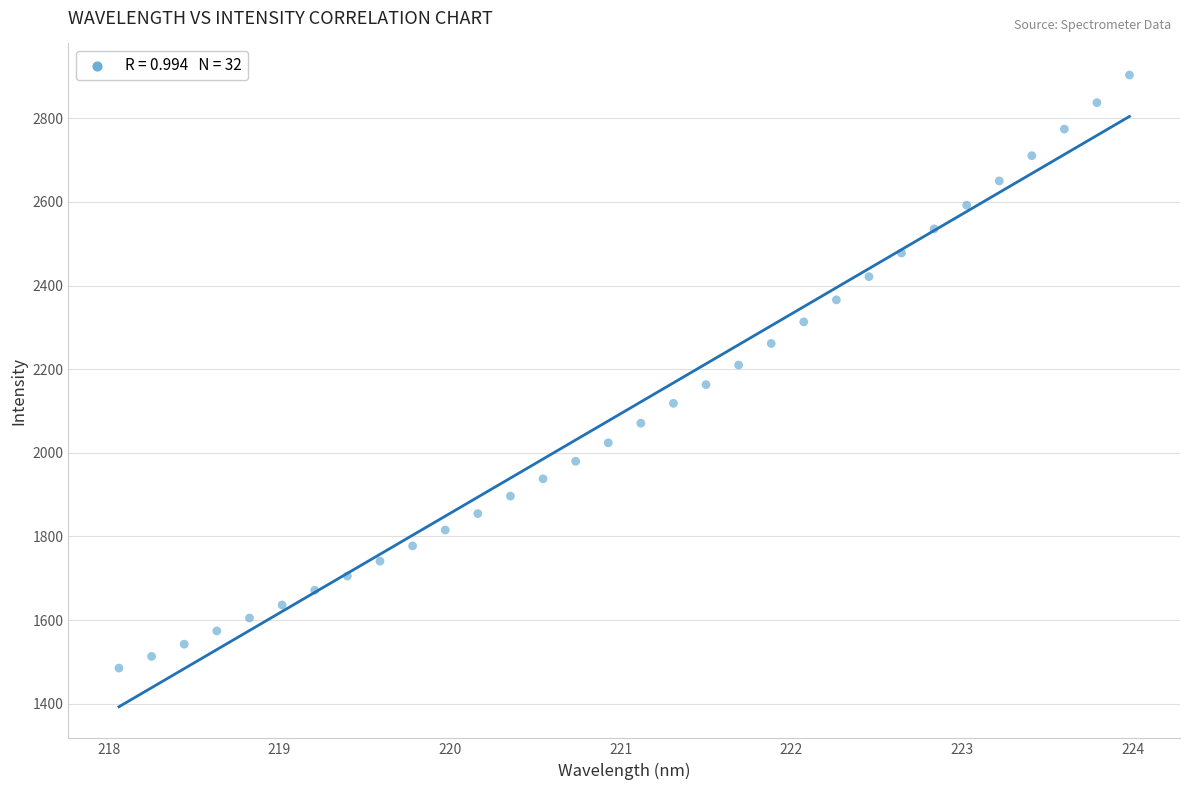

What is the range of Y values (max minus min)?

1418.5